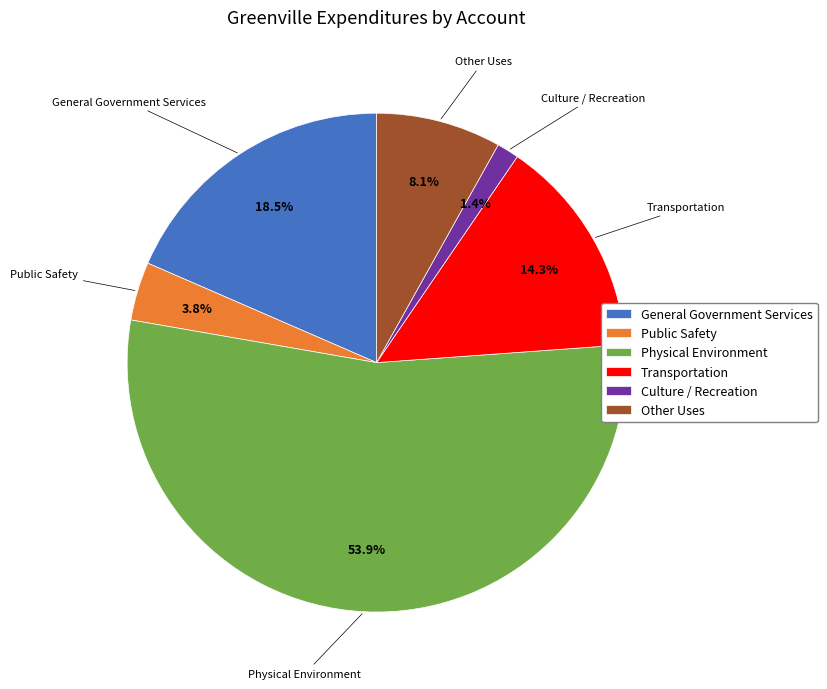

Does General Government Services account for over 50% of the chart?

No